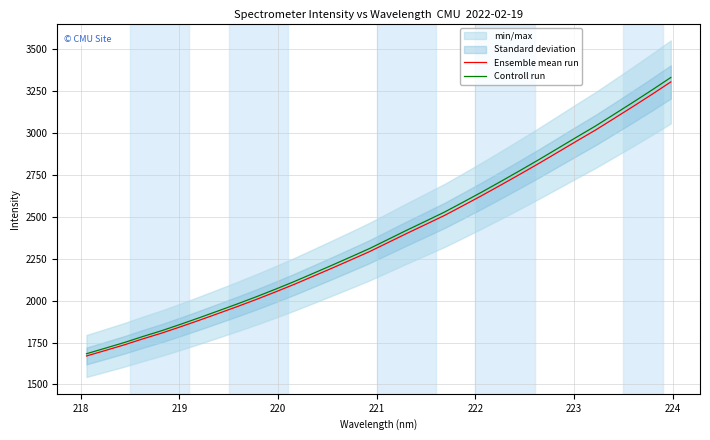

At how many categories does at least one series exceed 2906?

7